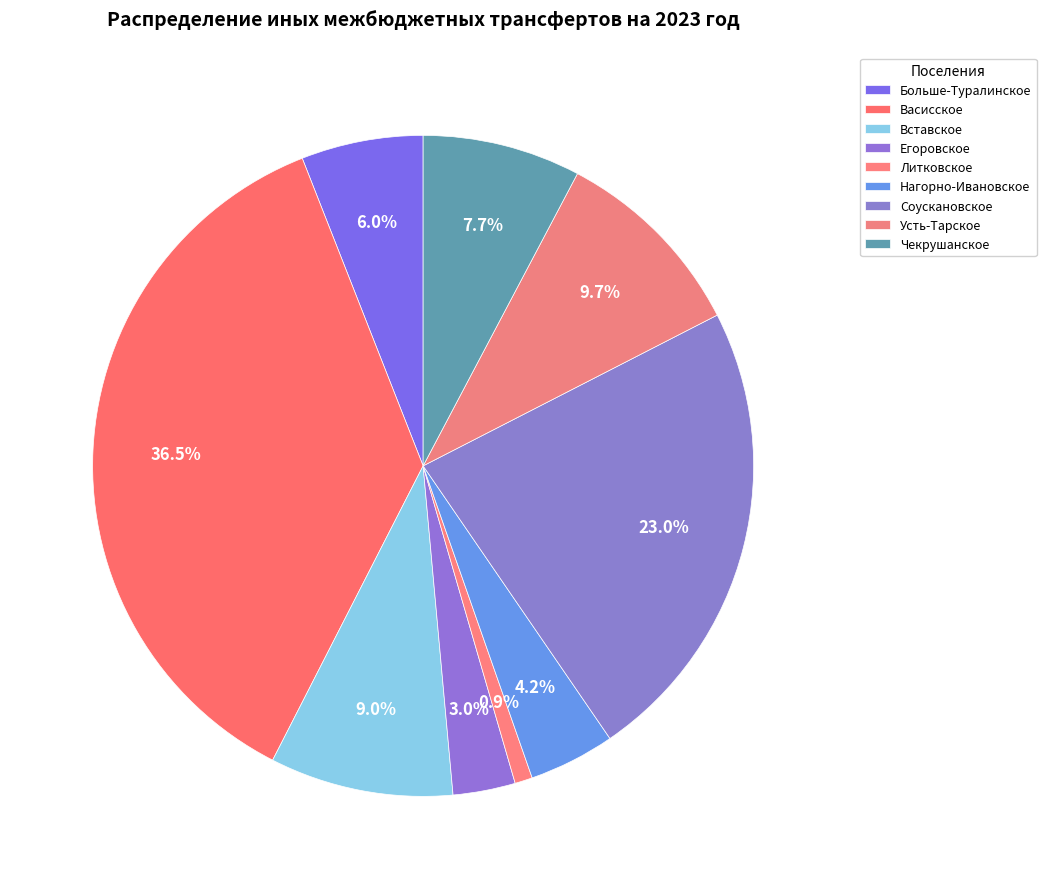

How many slices are in this pie chart?

9